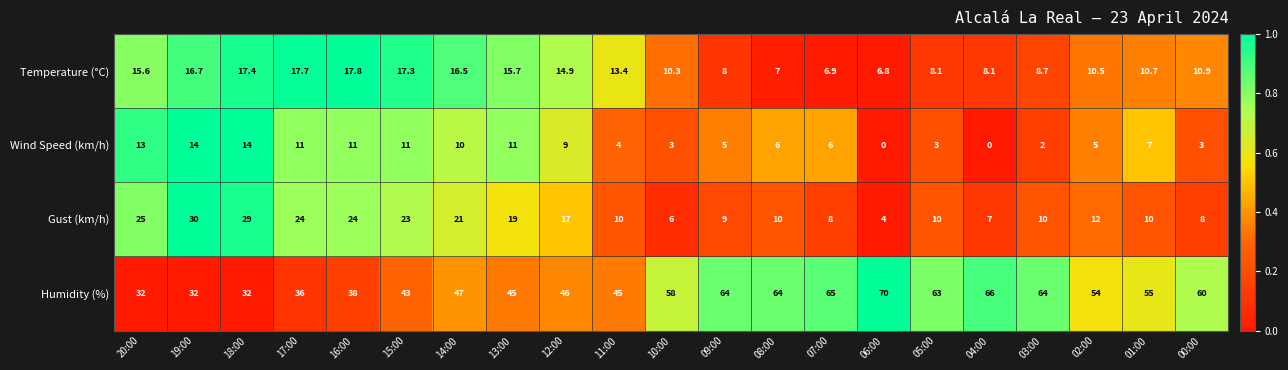

List the series in order of their peak value, highest first.

Humidity (%), Gust (km/h), Temperature (°C), Wind Speed (km/h)